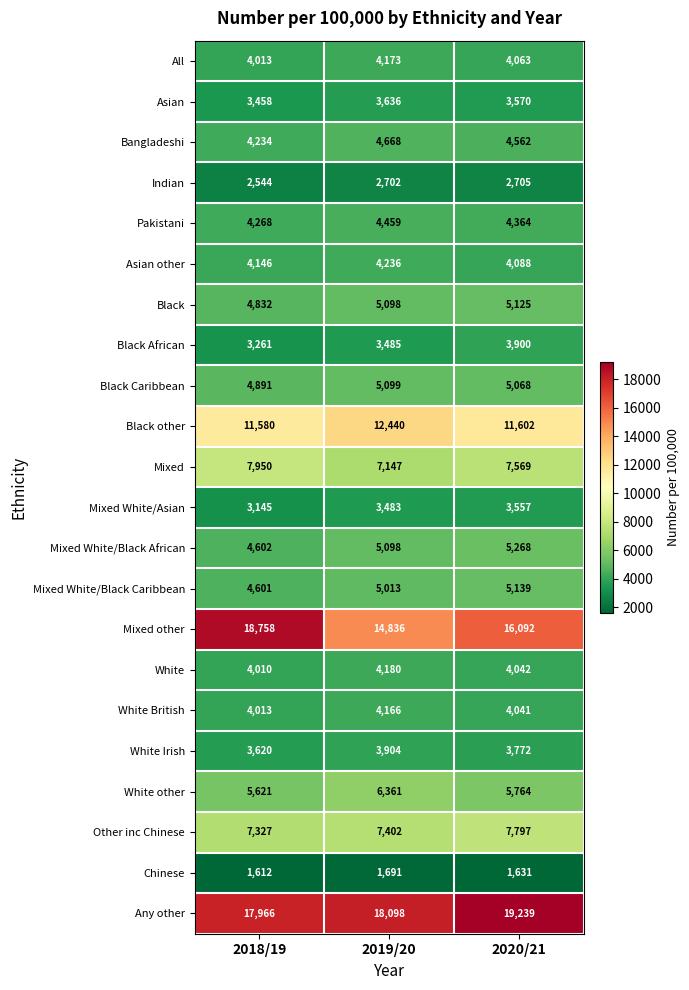

Is it true that Indian equals 2705 at 2020/21?

True